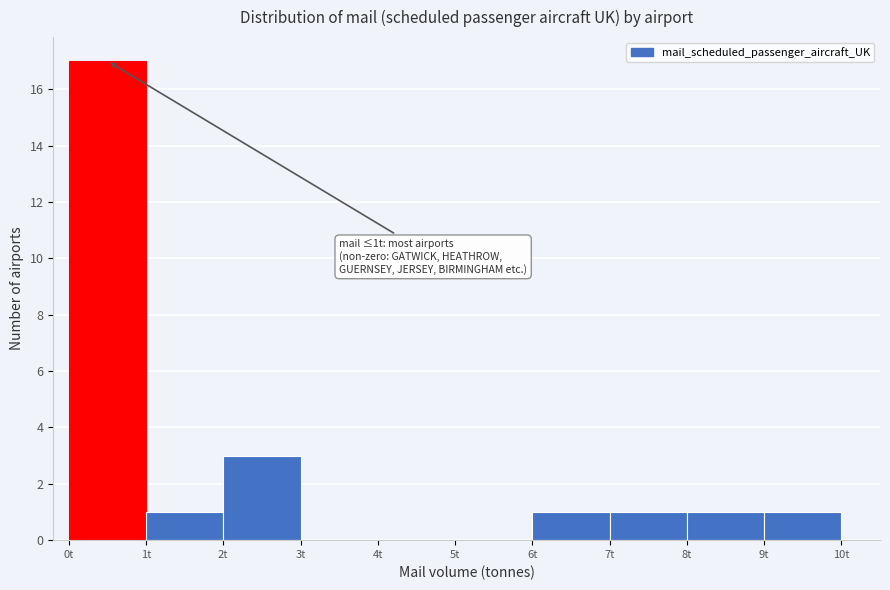

Over which range of the x-axis is the bar tallest?

0 to 1